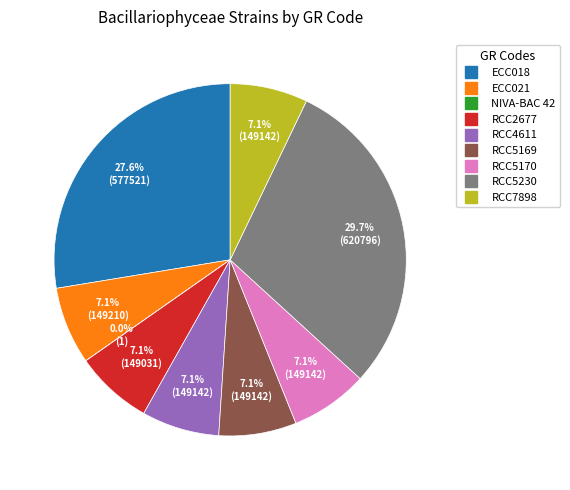

The RCC5170 slice represents 7% of the pie. True or false?

True